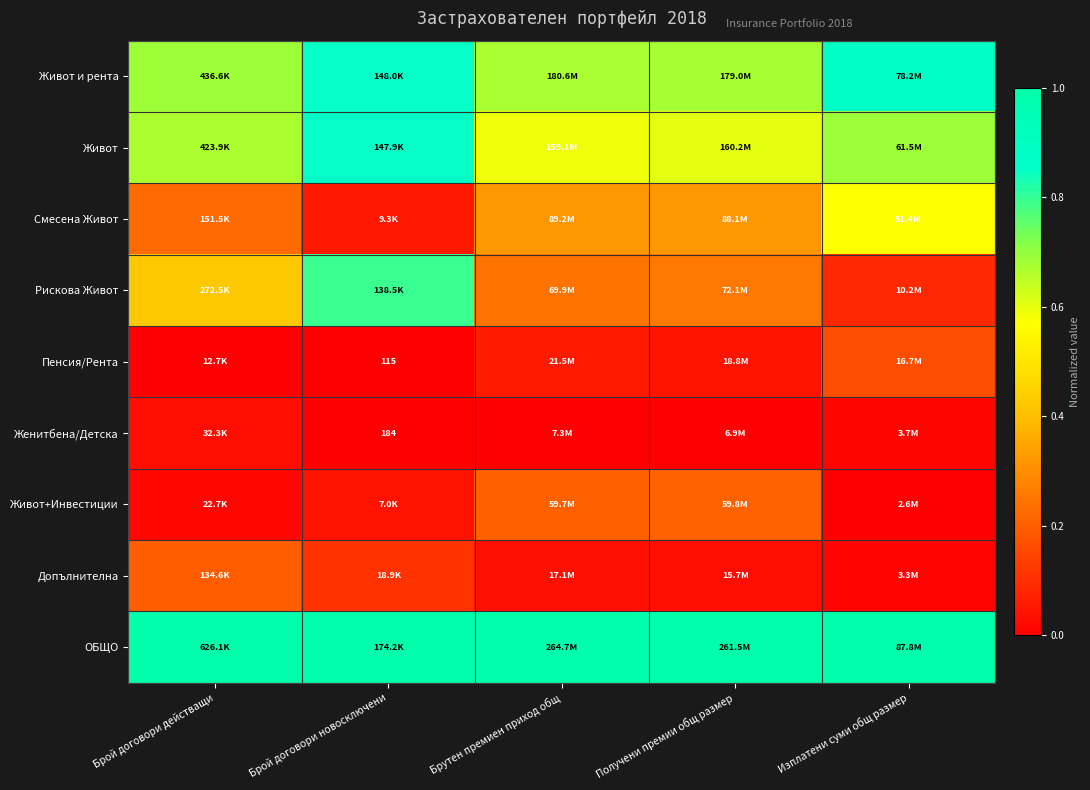

What is the total value across all series at Изплатени суми общ размер?

3.4